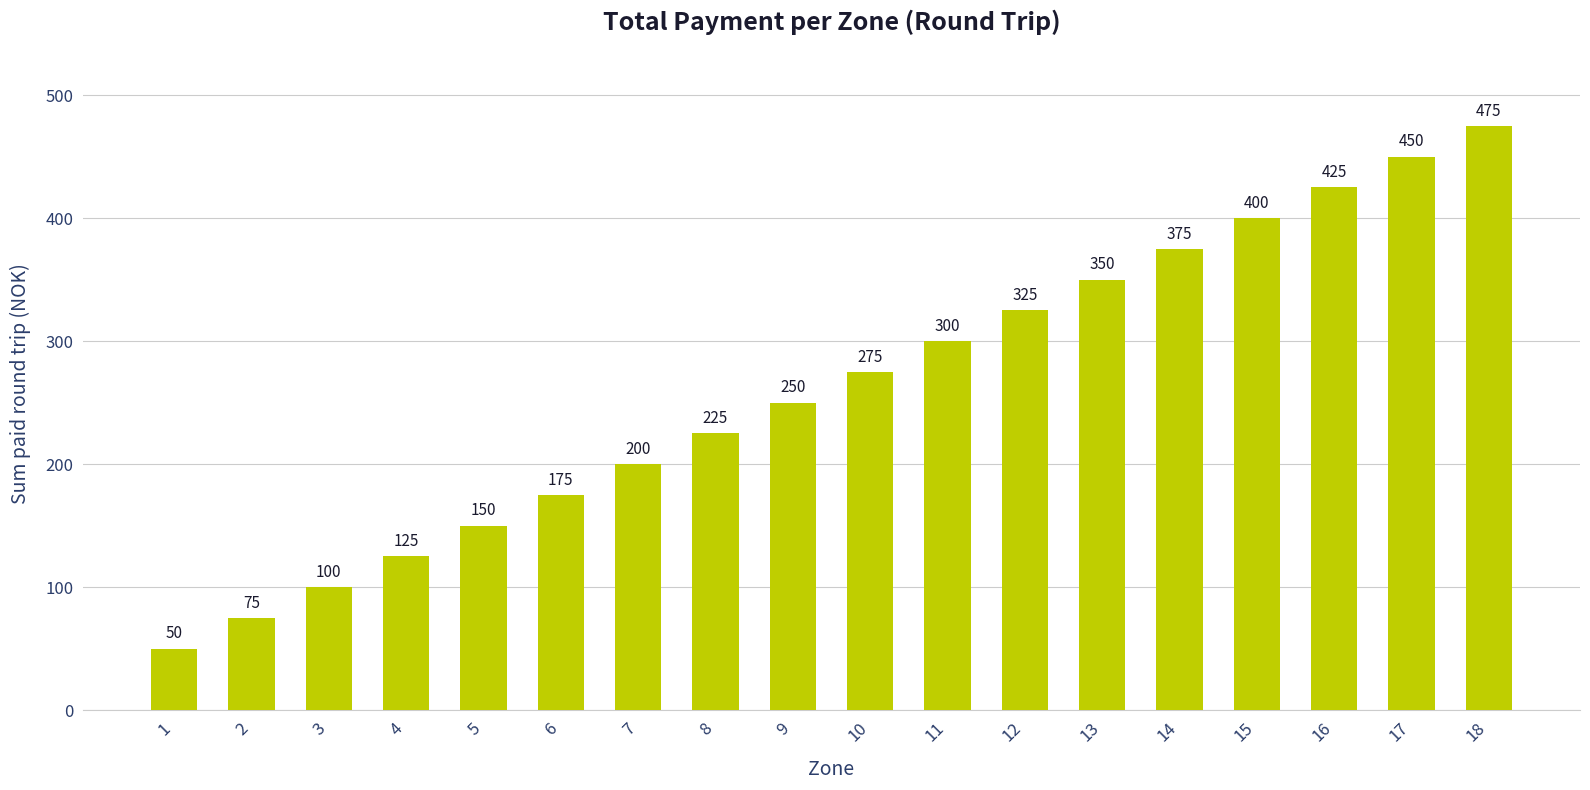

Count the number of data series in this chart.

1